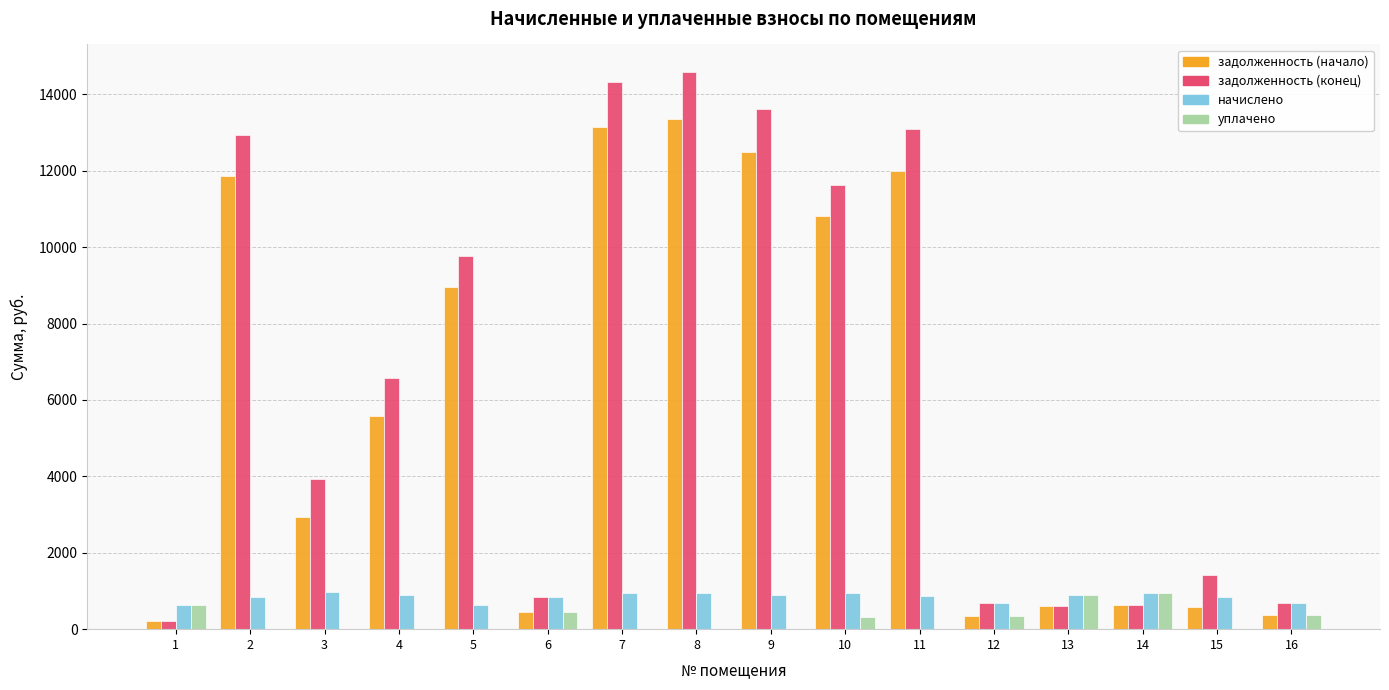

The value of начислено at 14 is 941.8. True or false?

True